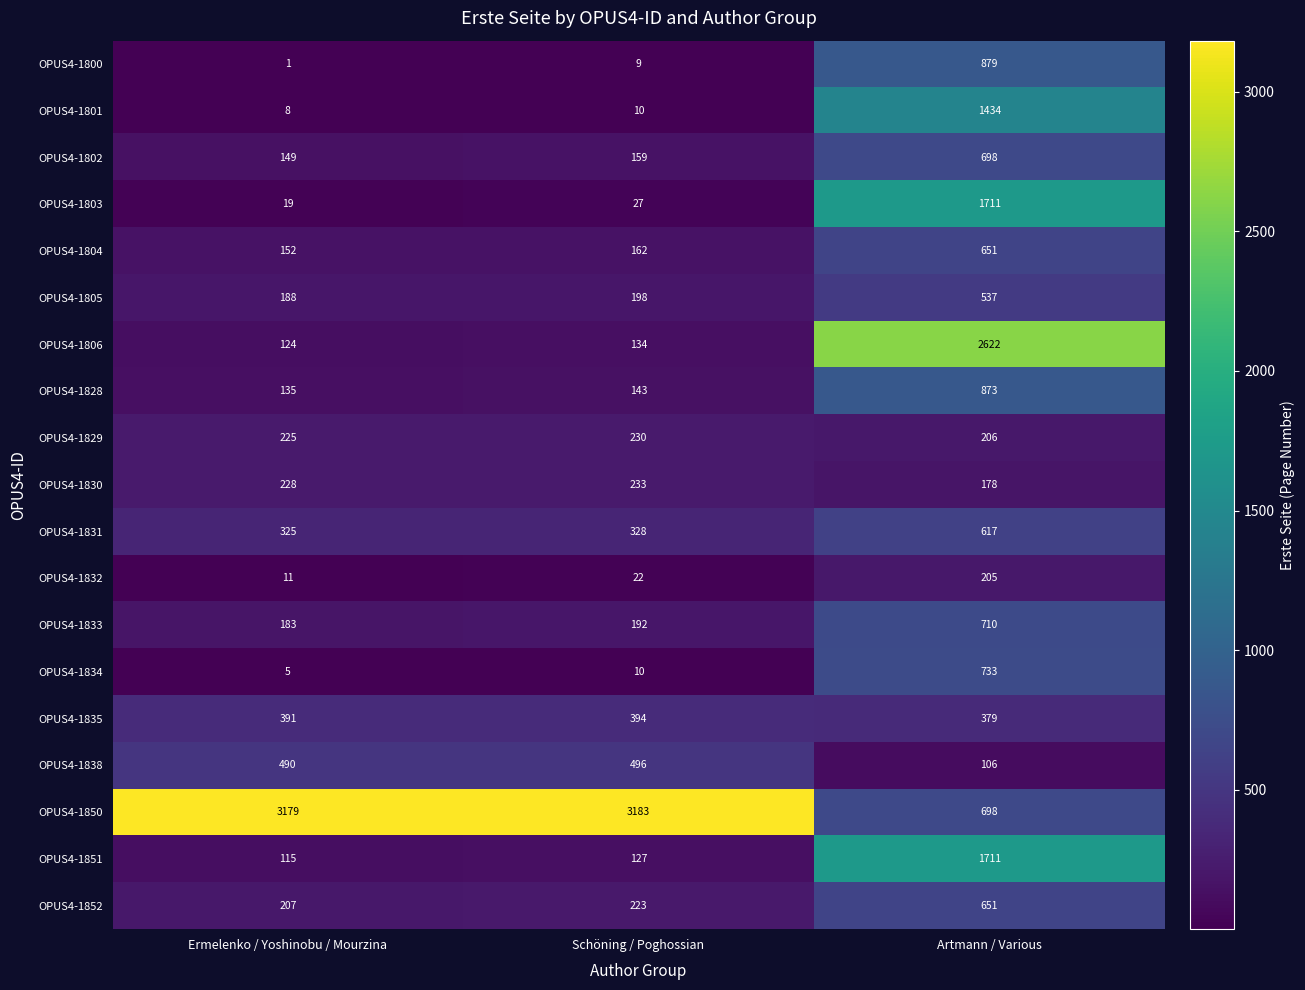

Which series has the widest spread of values?

OPUS4-1806